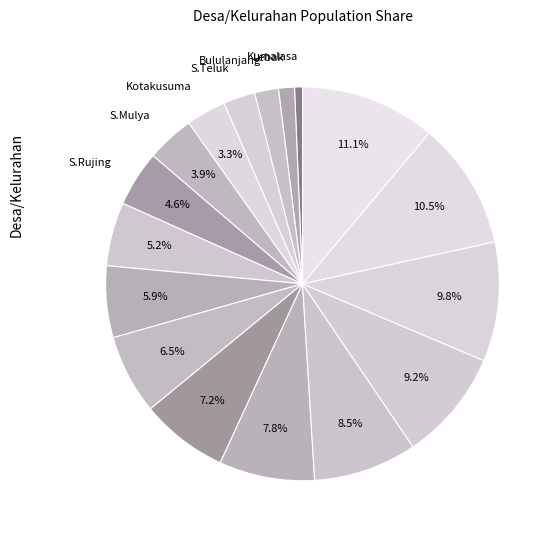

How many slices are in this pie chart?

17